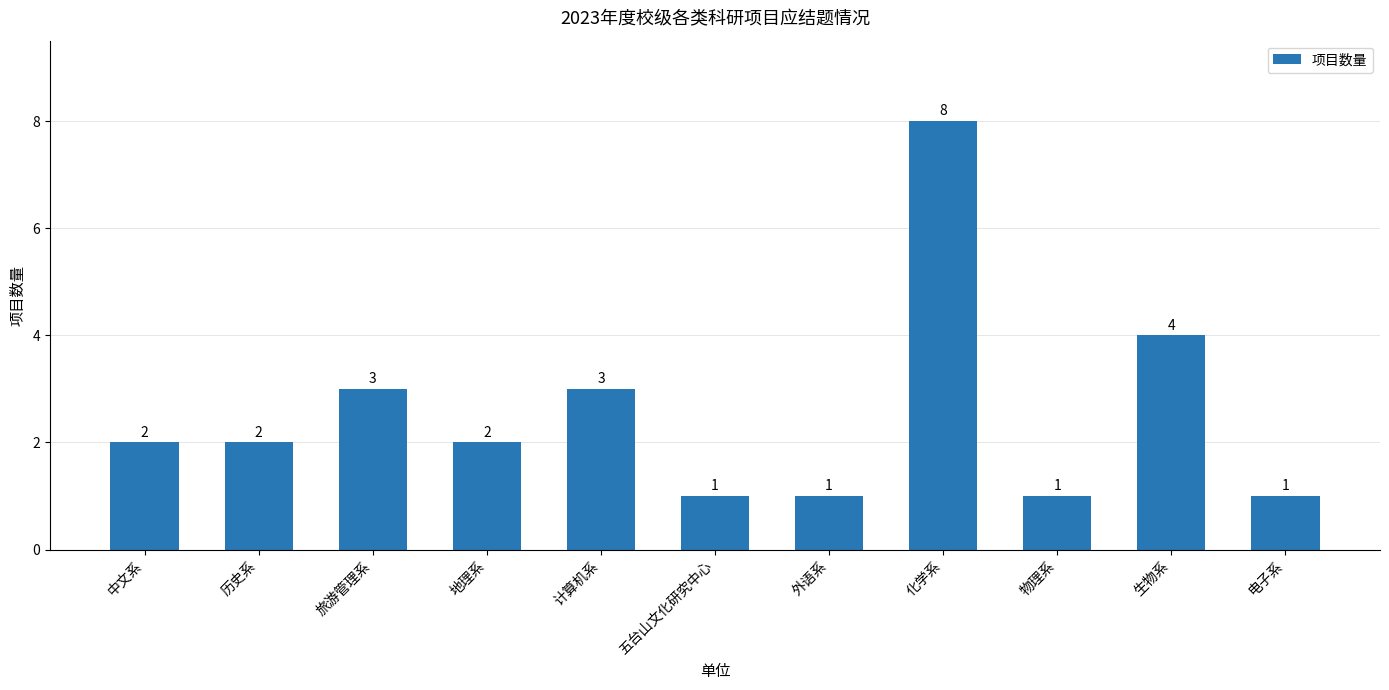

True or false: the data shows 2 at 计算机系.

False